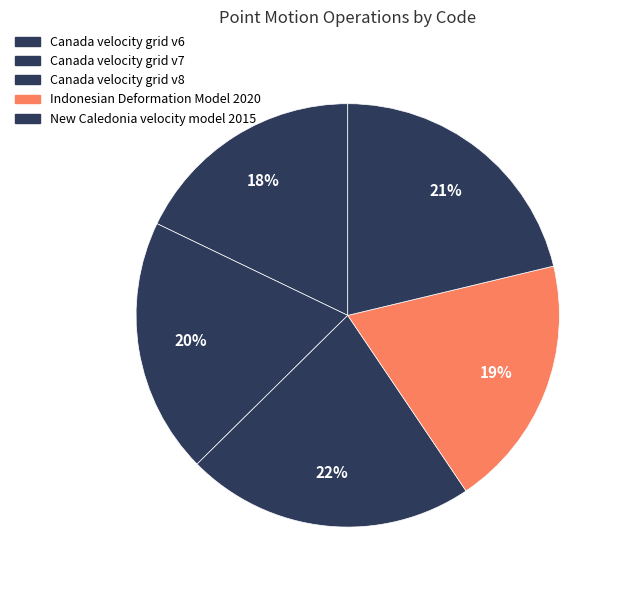

What is the ratio of the value at Canada velocity grid v8 to the value at Canada velocity grid v6?

1.2